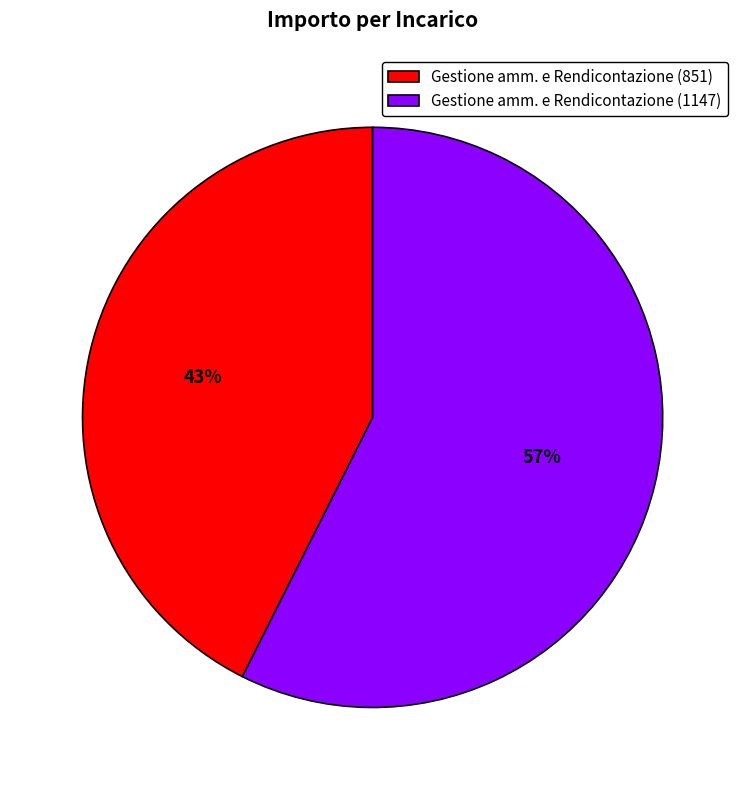

The Gestione amm. e Rendicontazione (851) slice represents 43% of the pie. True or false?

True